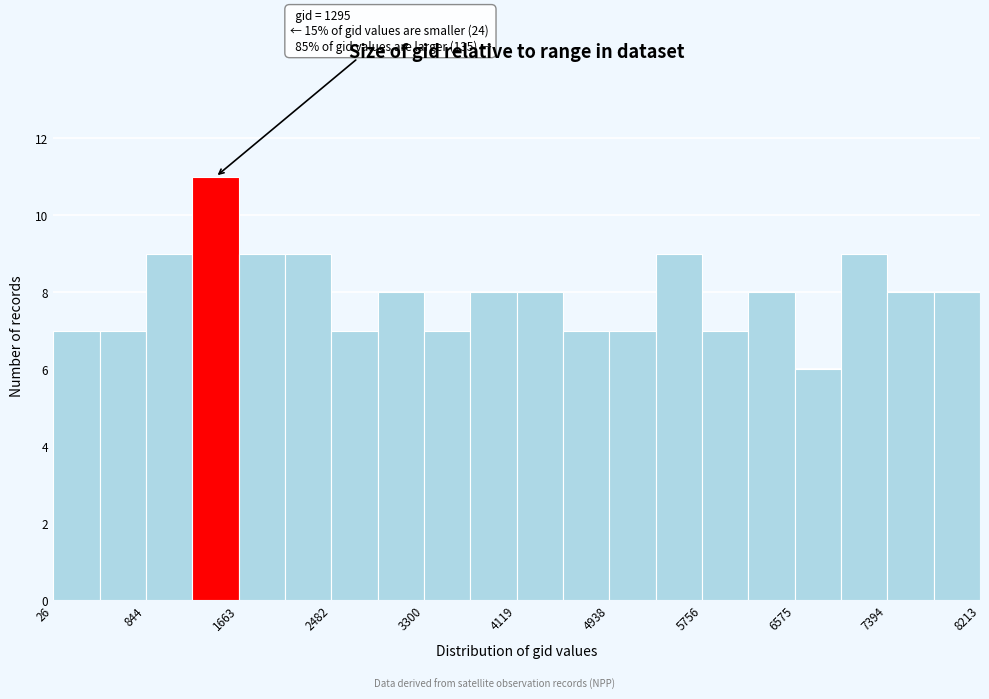

Over which range of the x-axis is the bar tallest?

1300 to 1700